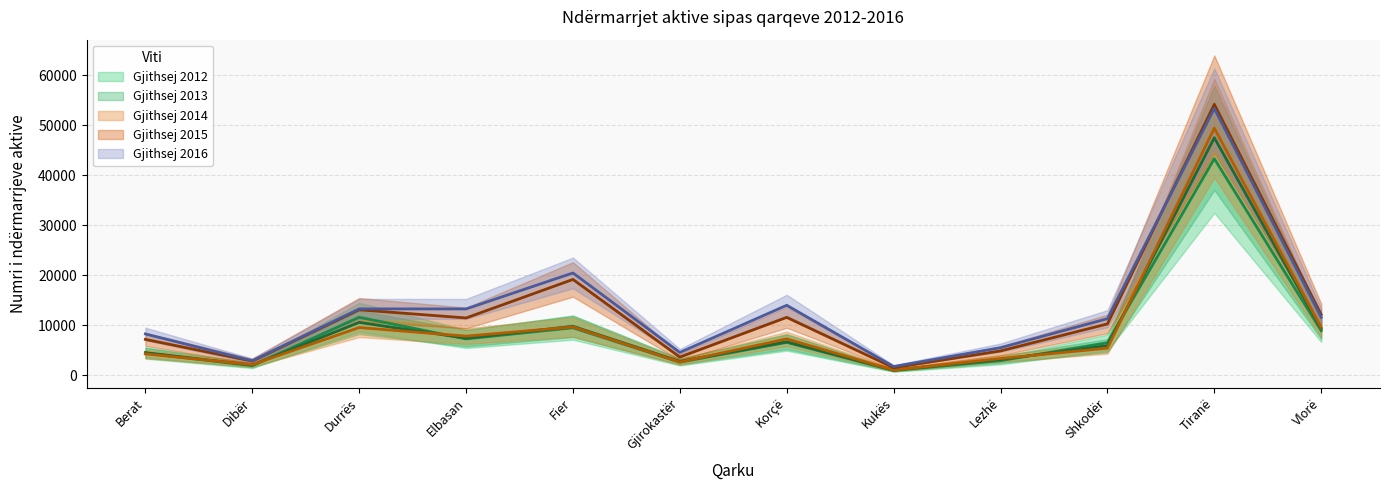

What is the difference between the Gjithsej 2014 values at Kukës and Tiranë?

48399